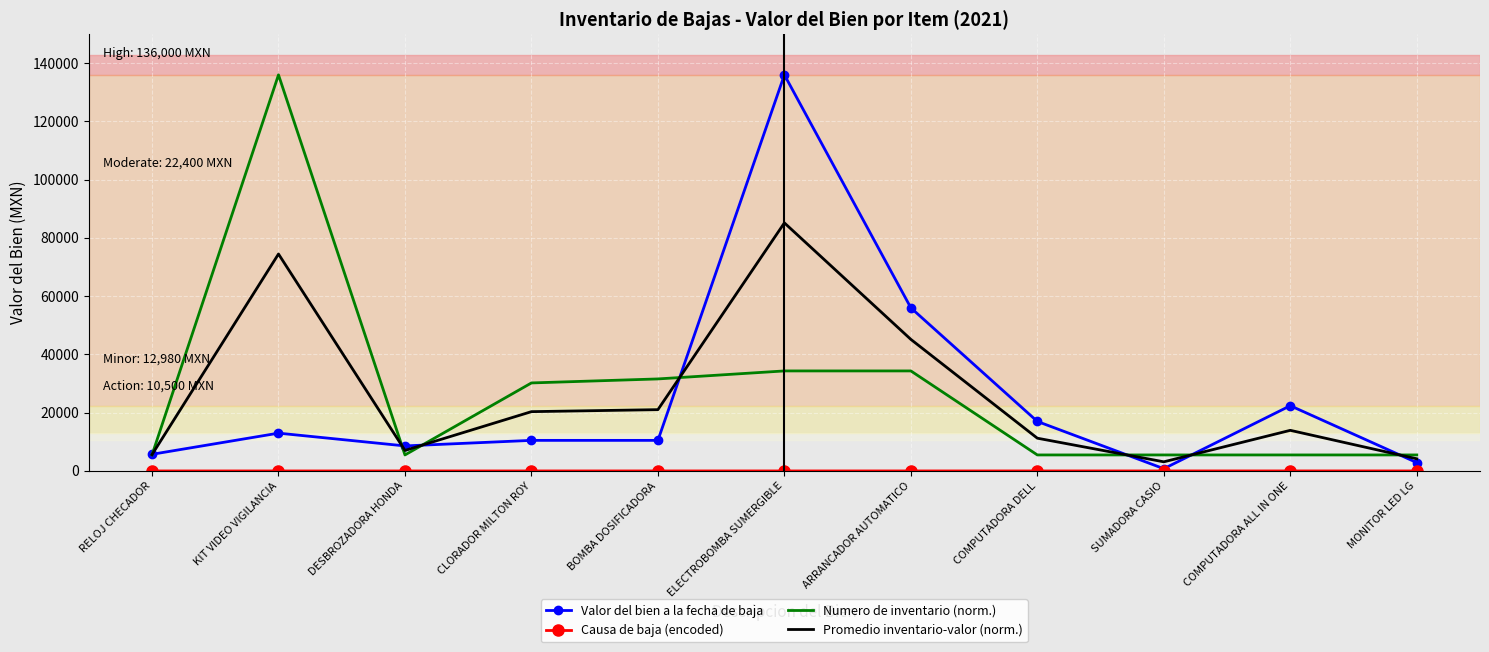

Where is the first local minimum for Numero de inventario (norm.)?

DESBROZADORA HONDA